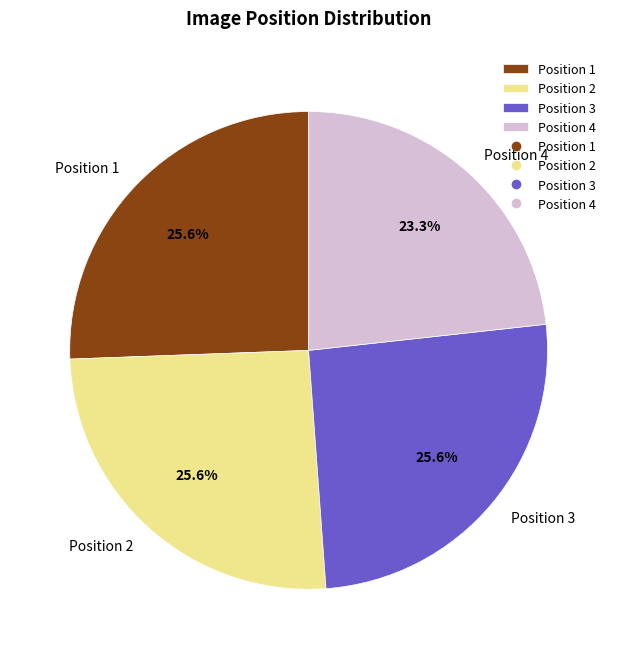

Which slice is the smallest?

Position 4